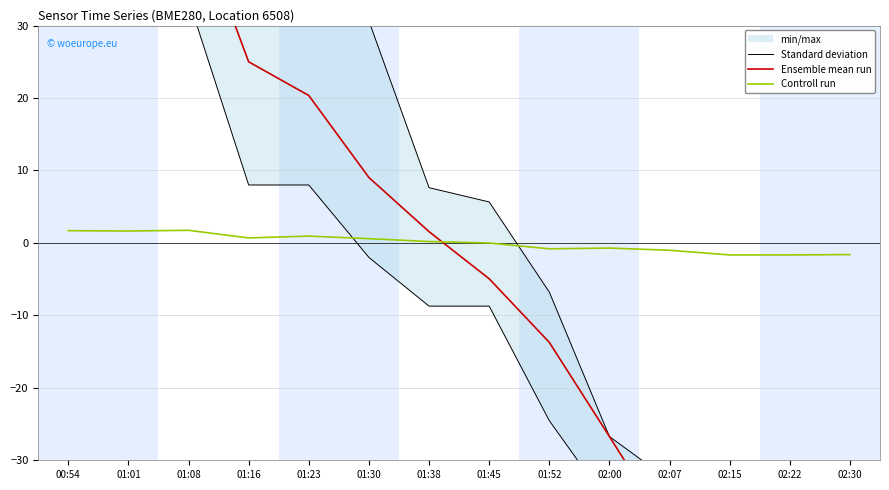

Is it true that Controll run equals 0.2 at 01:38?

True